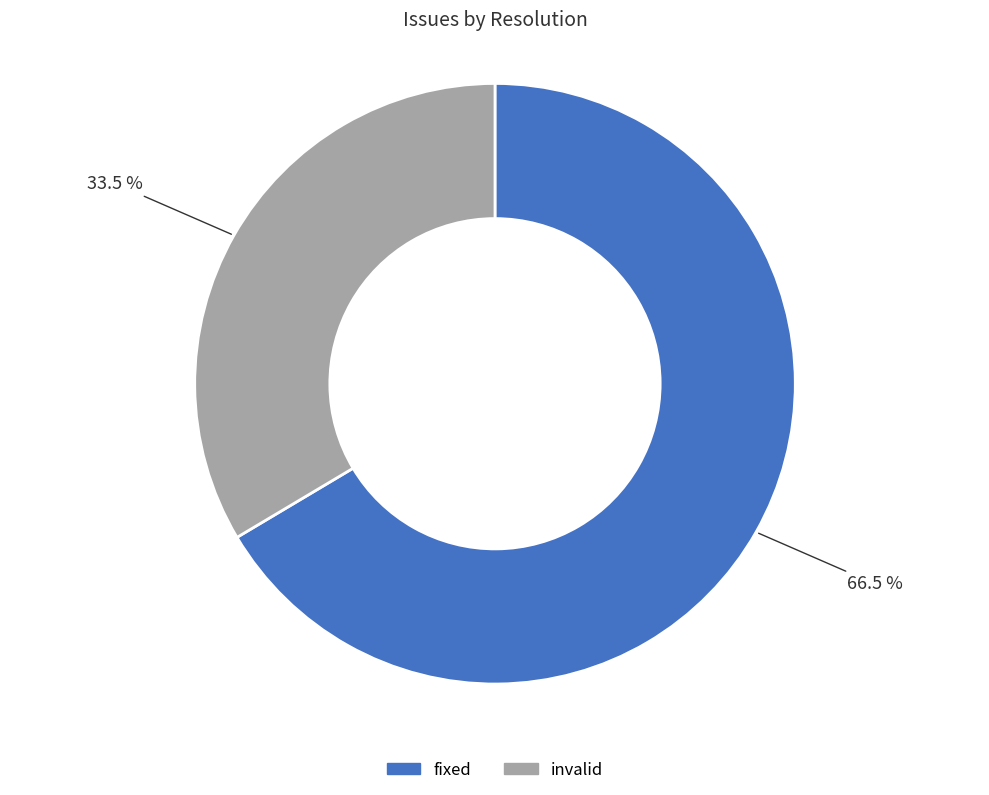

Does any single category account for the majority?

Yes